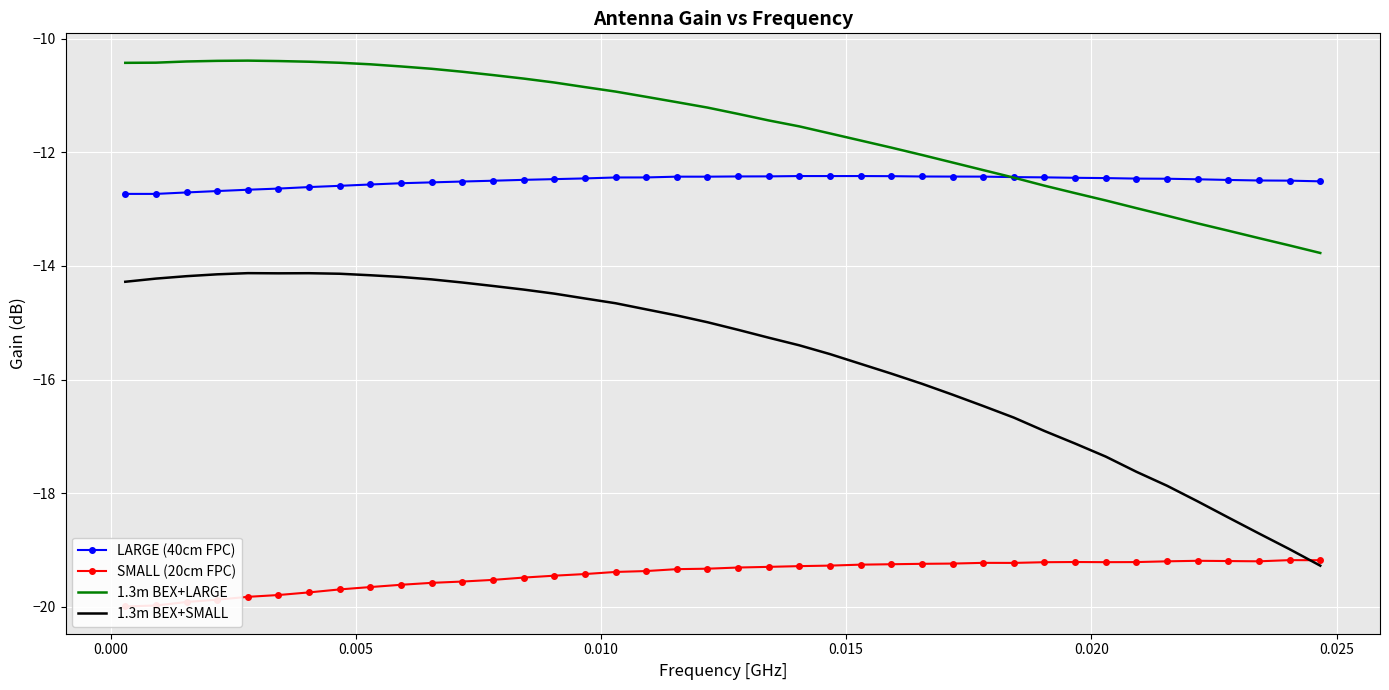

What is the minimum value for 1.3m BEX+SMALL?

-19.3